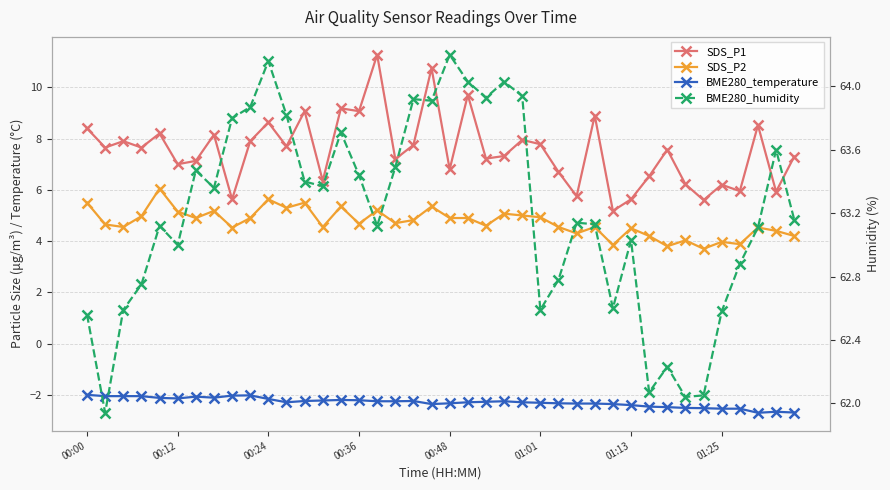

The SDS_P1 series shows 5.8 at 27. True or false?

True